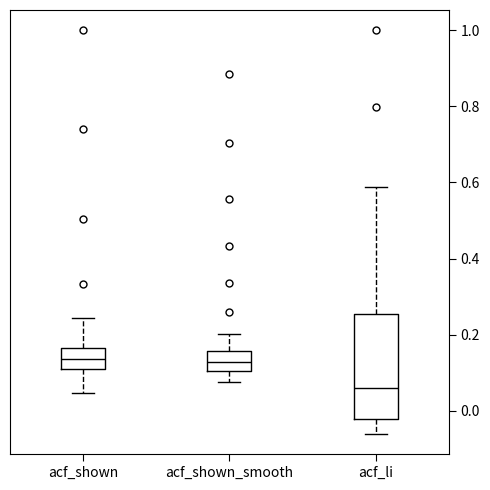

Reading left to right, read every box against the y-axis: the position of its median line, the range the box covers, and the ends of its whiskers. The values are not printed on the chart, so give them approximately, as read against the axis.

acf_shown: median 0.14, box 0.12 to 0.16, whiskers 0.04 to 0.24
acf_shown_smooth: median 0.12, box 0.10 to 0.16, whiskers 0.08 to 0.20
acf_li: median 0.06, box -0.02 to 0.26, whiskers -0.06 to 0.58